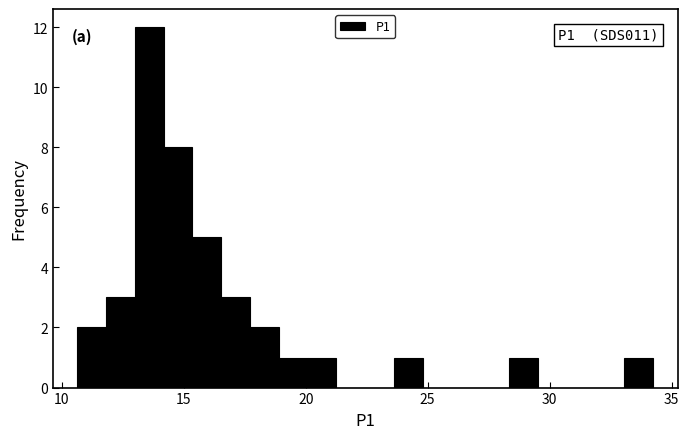

Read against the x-axis, roughly where is the centre of the tallest bar?

13.5